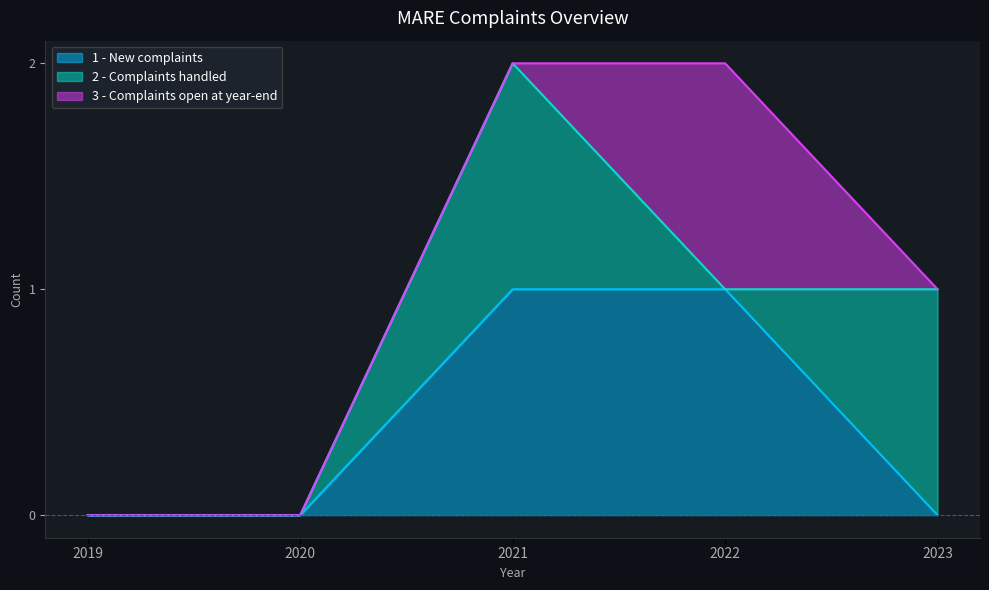

List the labels in order of 3 - Complaints open at year-end value, smallest first.

2019, 2020, 2021, 2023, 2022